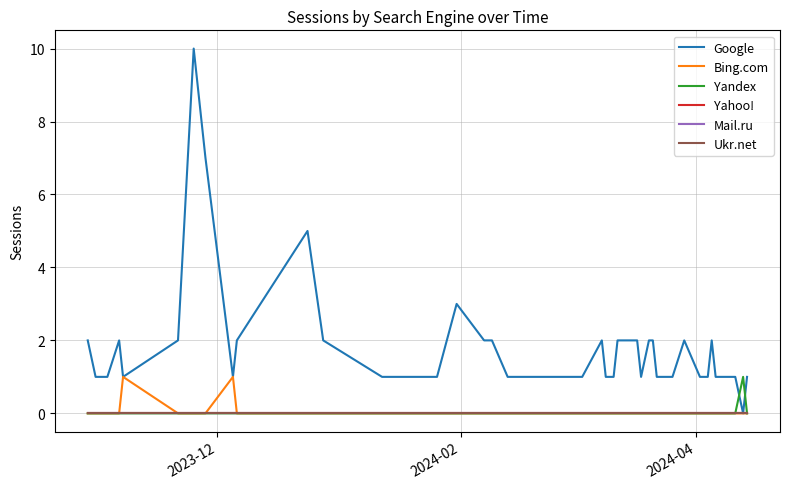

True or false: Bing.com and Google intersect in this chart.

False